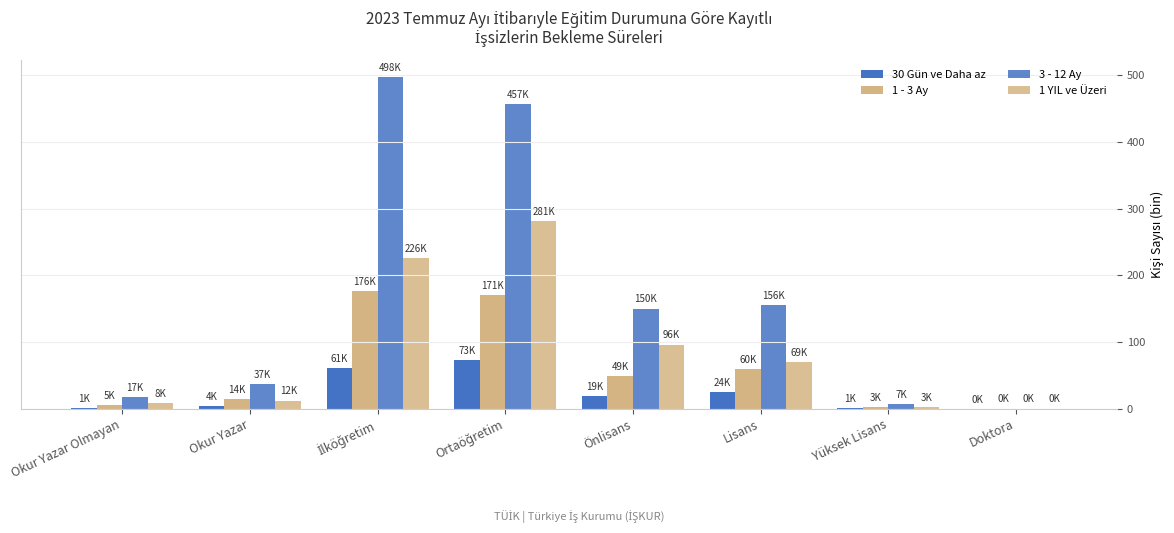

How many distinct data groups are displayed?

4